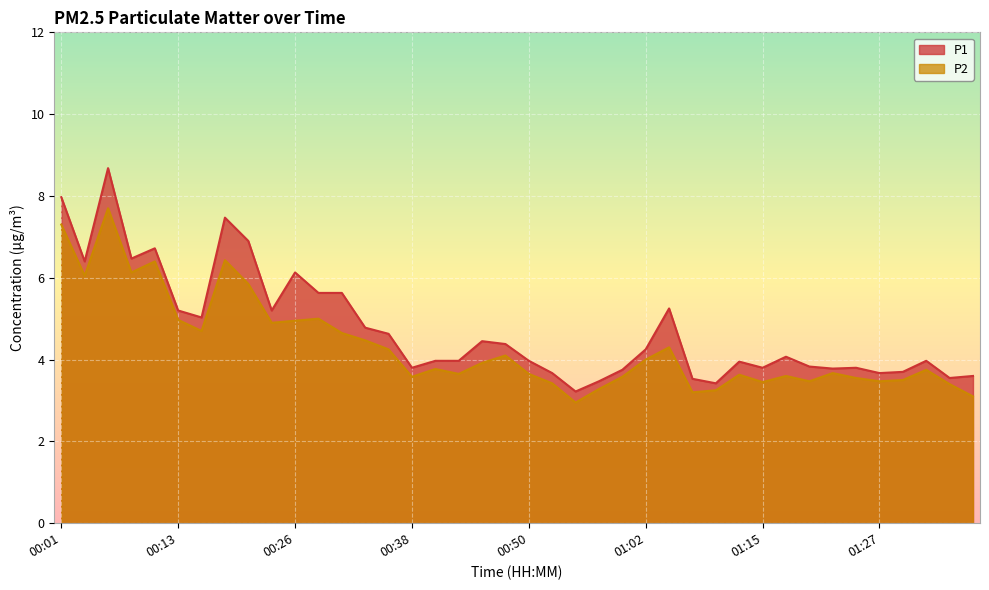

Where is P2 nearest to the value 5?

00:28